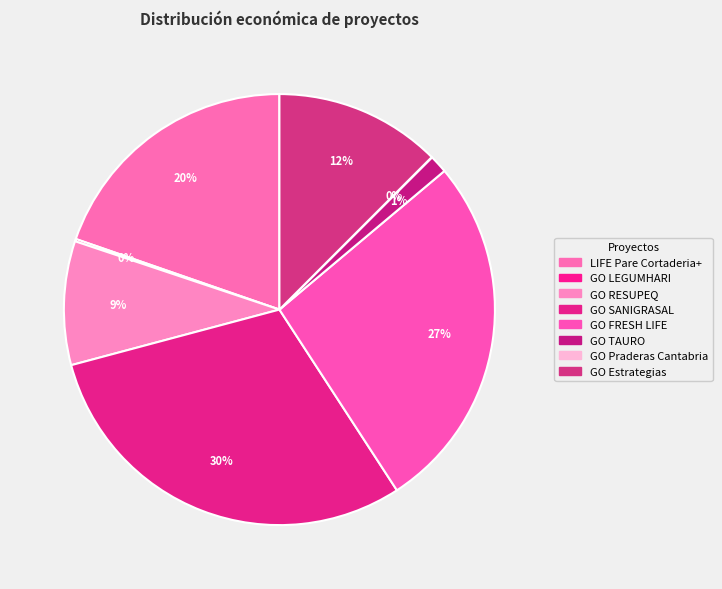

Is there any slice that represents more than half of the pie?

No